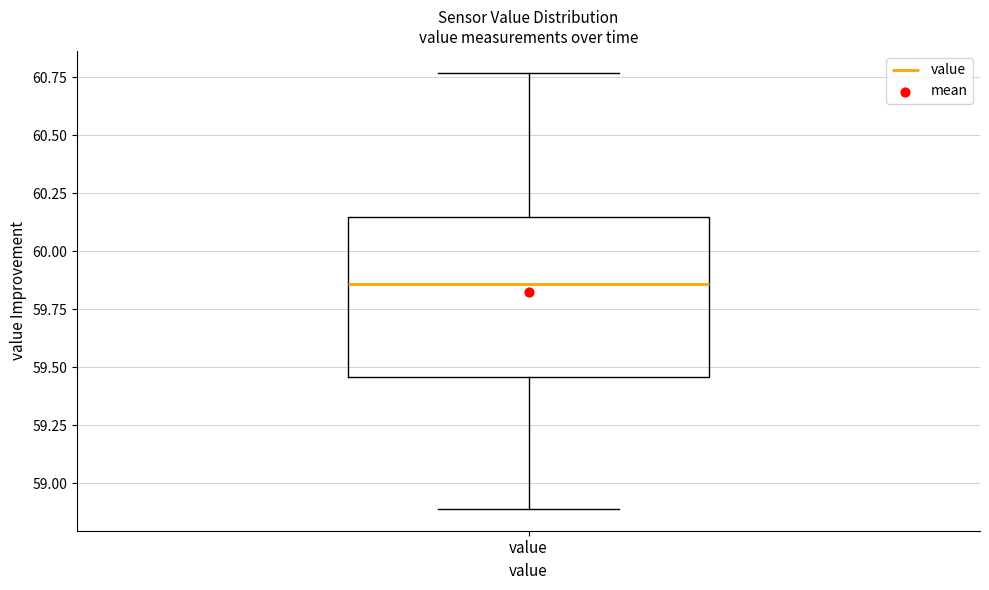

Transcribe this box plot: give where the median line is, the range the box spans, and where the two whiskers end, as read against the y-axis. The values are not printed on the chart, so give them approximately, as read against the axis.

median 59.85, box 59.45 to 60.15, whiskers 58.90 to 60.75